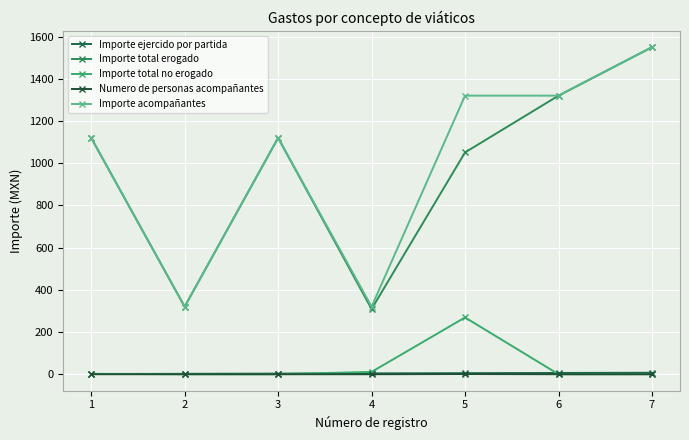

Does the chart have visible grid lines?

Yes